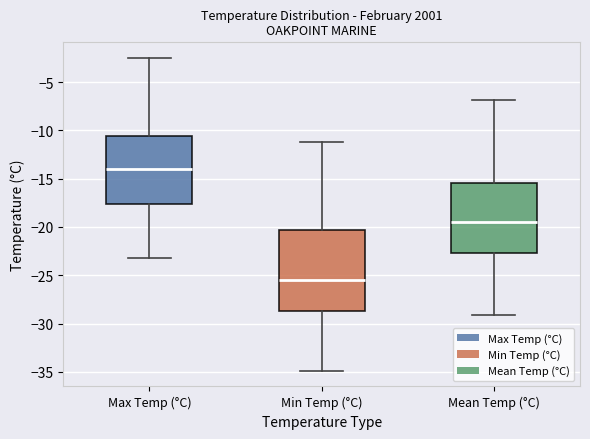

Where is the upper edge of the box for Max Temp (°C) on the y-axis? The values are not printed on the chart, so give them approximately, as read against the axis.

-10.5